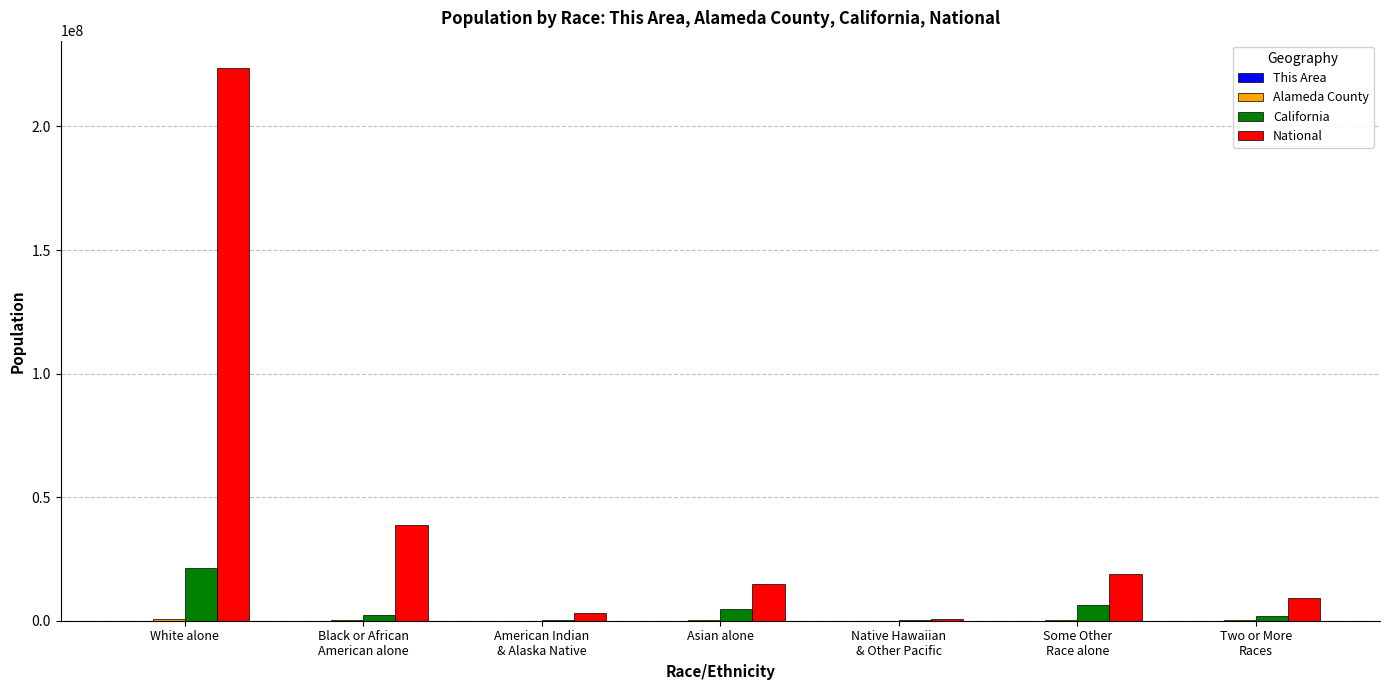

How many distinct data groups are displayed?

4